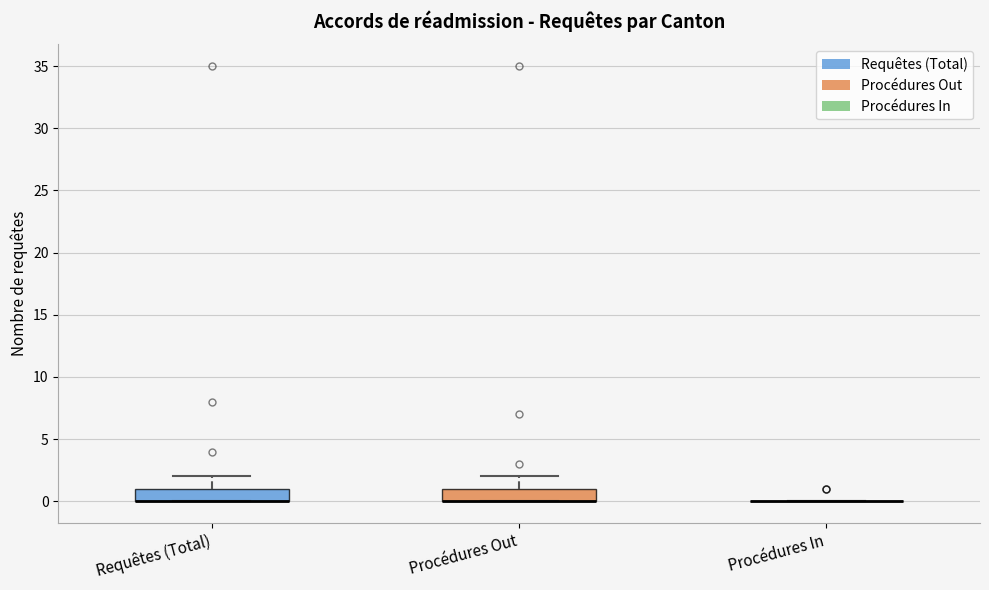

Reading left to right, read every box against the y-axis: the position of its median line, the range the box covers, and the ends of its whiskers. The values are not printed on the chart, so give them approximately, as read against the axis.

Requêtes (Total): median 0 (drawn on the box's lower edge), box 0 to 1, whiskers 0 to 2
Procédures Out: median 0 (drawn on the box's lower edge), box 0 to 1, whiskers 0 to 2
Procédures In: box collapsed to a line at 0, whiskers 0 to 0